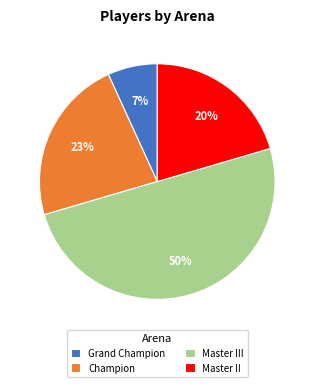

To the nearest percent, what percentage of the pie is Master II?

20%